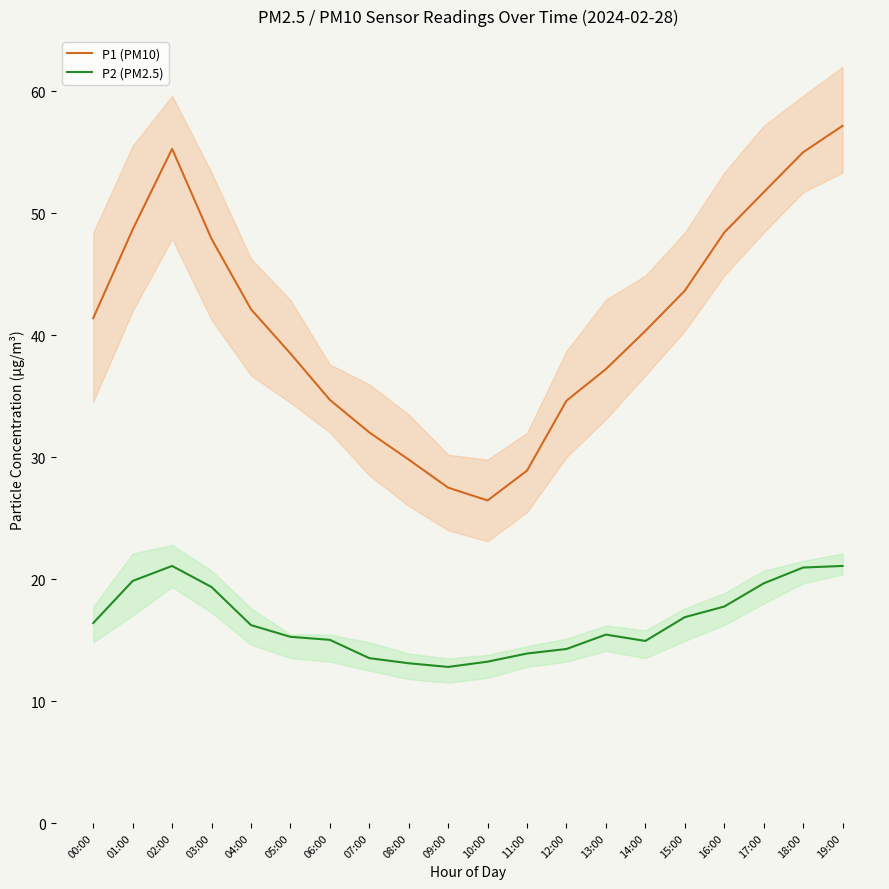

What is the highest value of the P2 (PM2.5) series?

21.1